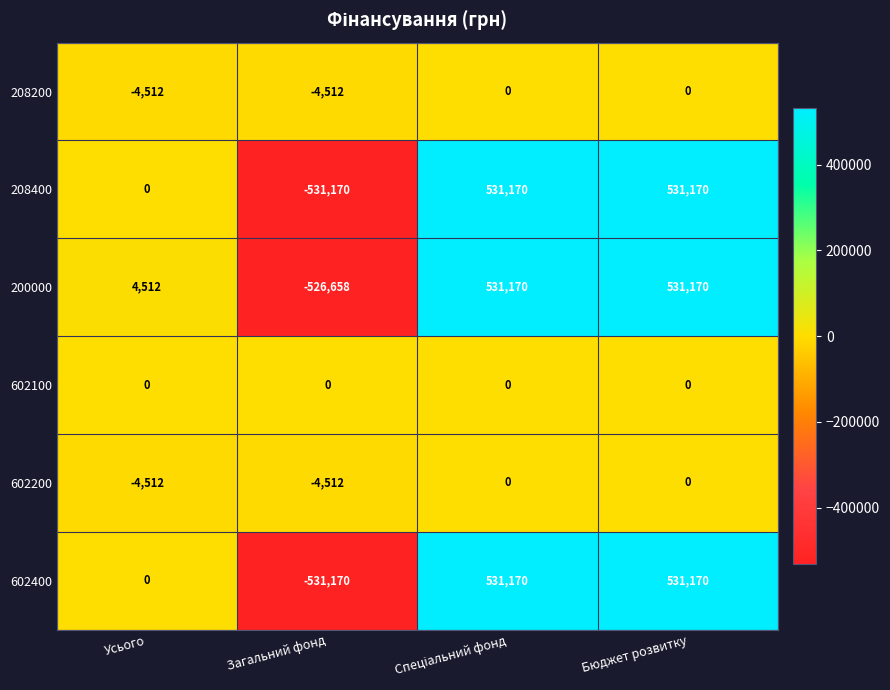

Reading left to right, list all the values displayed in this chart.

208200: -4512	-4512	0	0
208400: 0	-531170	531170	531170
200000: 4512	-526658	531170	531170
602100: 0	0	0	0
602200: -4512	-4512	0	0
602400: 0	-531170	531170	531170